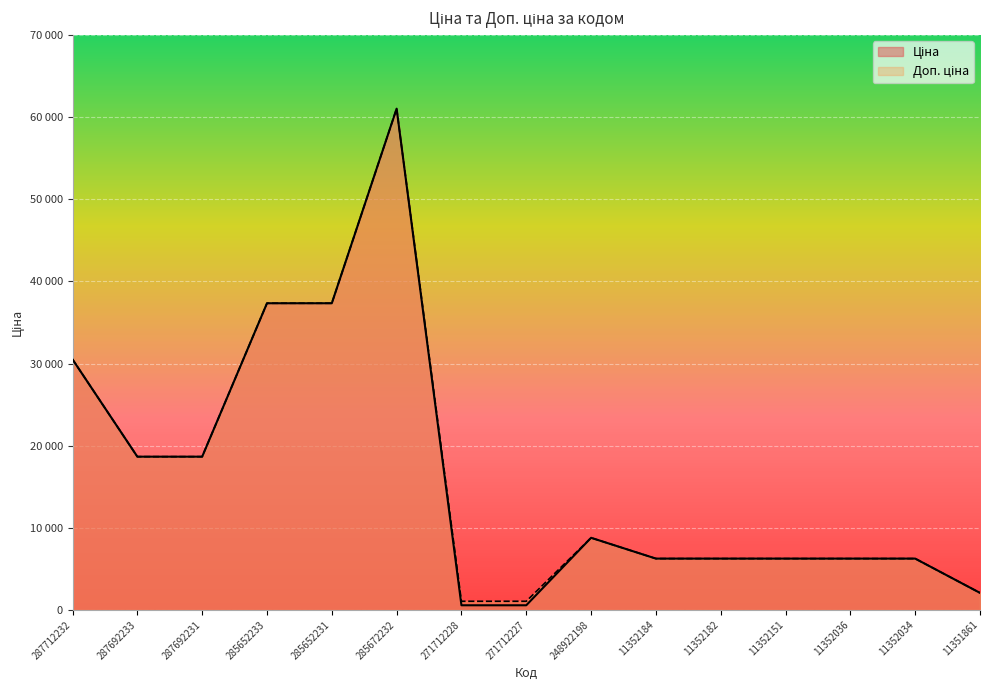

How many distinct data groups are displayed?

2